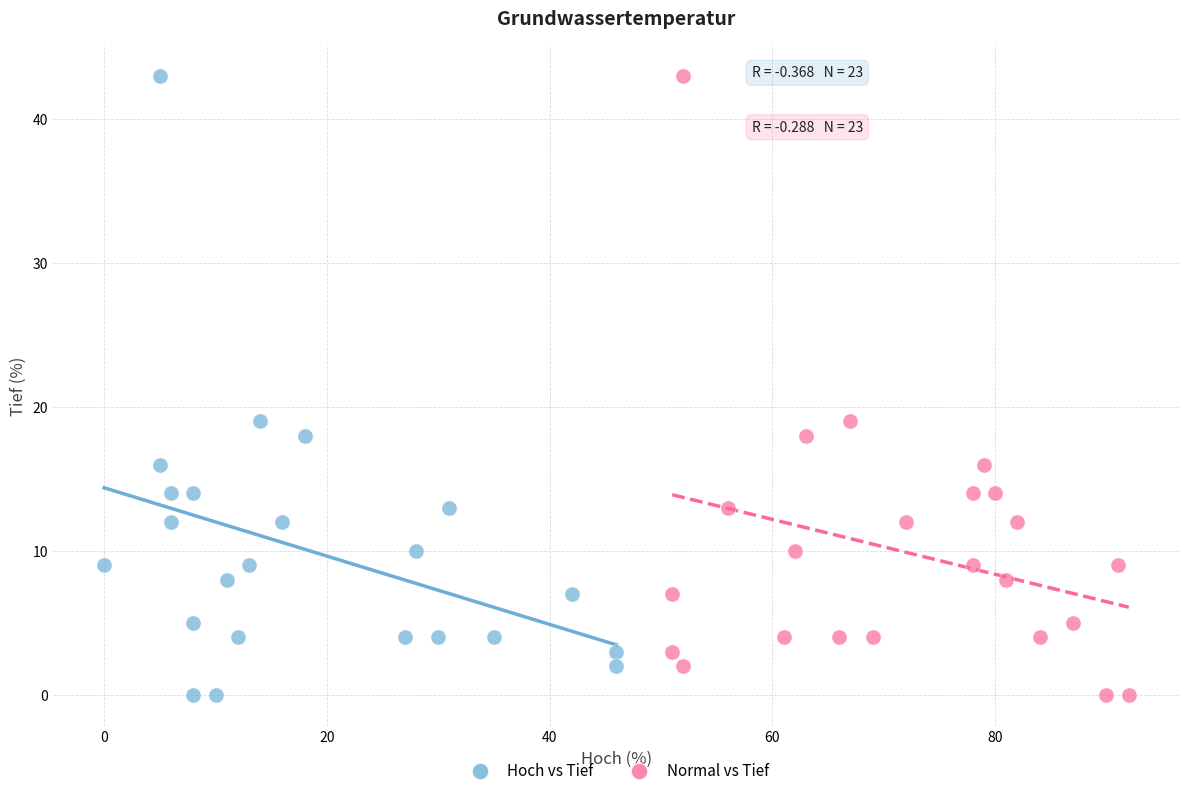

What are all the series names shown in the legend?

Hoch vs Tief, Normal vs Tief